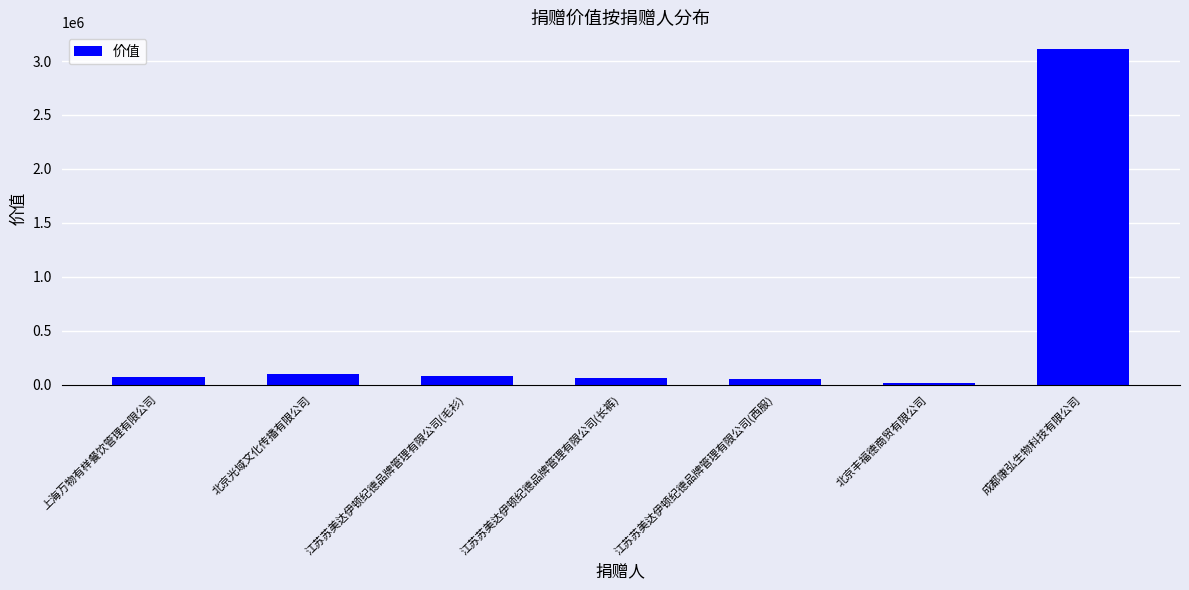

Is it true that the value at 成都康弘生物科技有限公司 is 1140655.2?

False